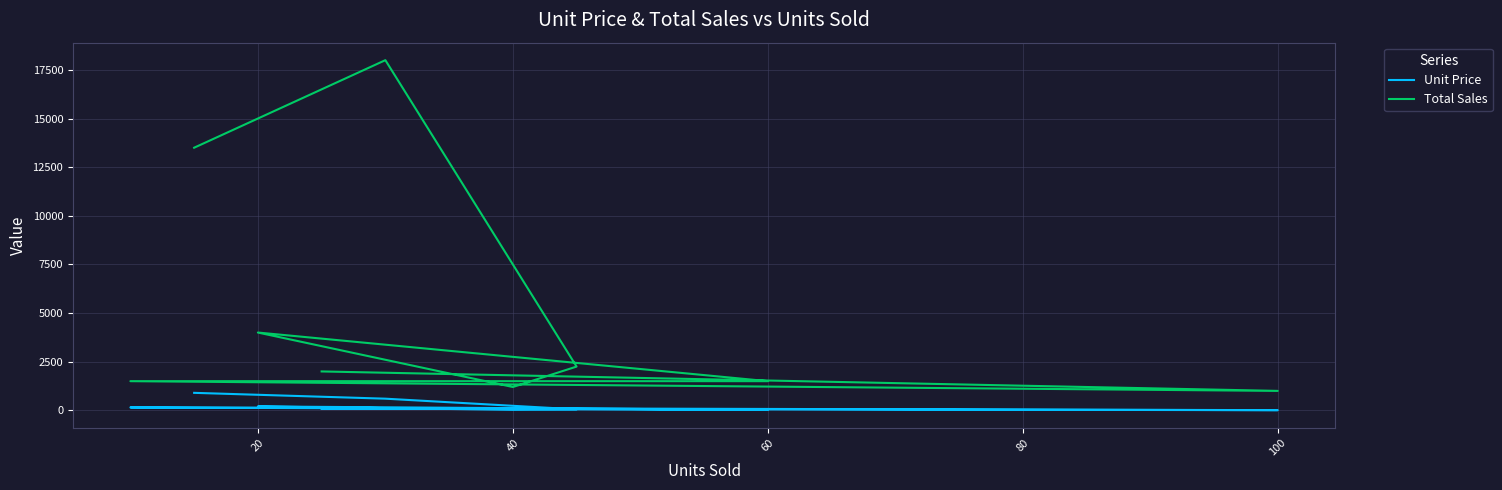

What is the sum of all Unit Price values?

2045